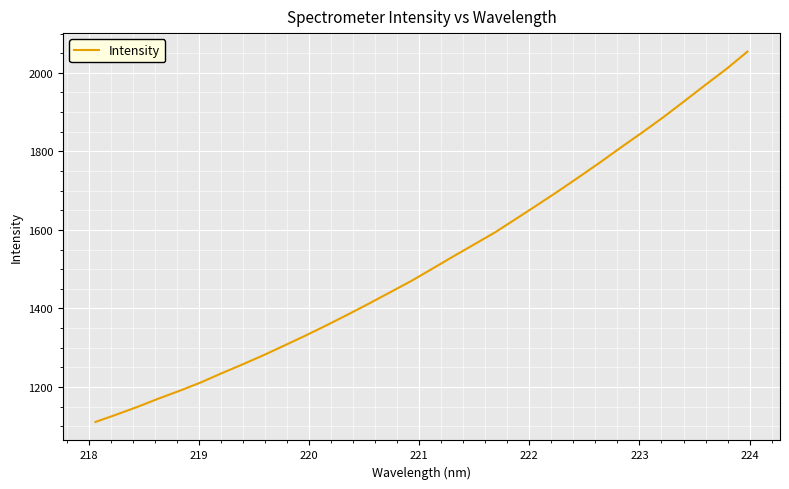

What is the minimum value shown in the chart?

1110.9